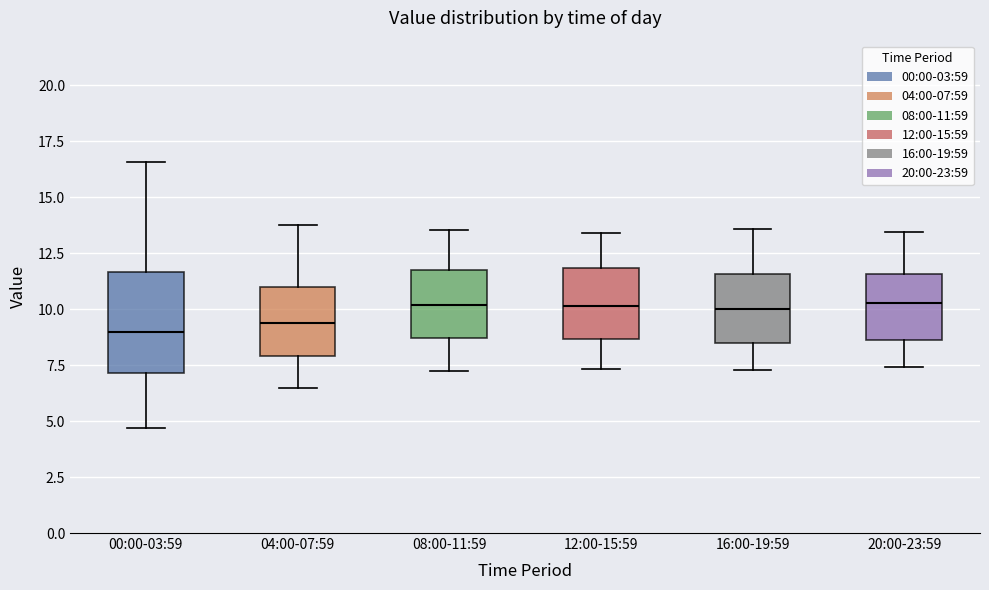

Reading left to right, transcribe this box plot: for each box, give where its median line is, the range the box spans, and where its two whiskers end, as read against the y-axis. The values are not printed on the chart, so give them approximately, as read against the axis.

00:00-03:59: median 9.0, box 7.0 to 11.5, whiskers 4.5 to 16.5
04:00-07:59: median 9.5, box 8.0 to 11.0, whiskers 6.5 to 14.0
08:00-11:59: median 10.0, box 8.5 to 11.5, whiskers 7.5 to 13.5
12:00-15:59: median 10.0, box 8.5 to 12.0, whiskers 7.5 to 13.5
16:00-19:59: median 10.0, box 8.5 to 11.5, whiskers 7.5 to 13.5
20:00-23:59: median 10.5, box 8.5 to 11.5, whiskers 7.5 to 13.5